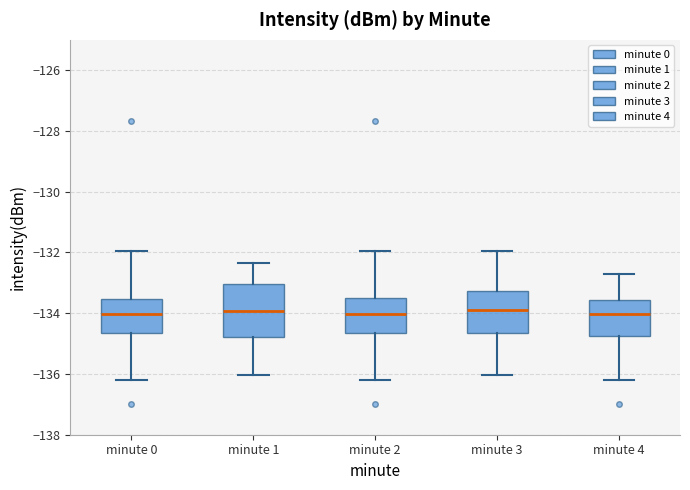

Reading left to right, read every box against the y-axis: the position of its median line, the range the box covers, and the ends of its whiskers. The values are not printed on the chart, so give them approximately, as read against the axis.

minute 0: median -134.0, box -134.6 to -133.6, whiskers -136.2 to -132.0
minute 1: median -134.0, box -134.8 to -133.0, whiskers -136.0 to -132.4
minute 2: median -134.0, box -134.6 to -133.6, whiskers -136.2 to -132.0
minute 3: median -133.8, box -134.6 to -133.2, whiskers -136.0 to -132.0
minute 4: median -134.0, box -134.8 to -133.6, whiskers -136.2 to -132.6